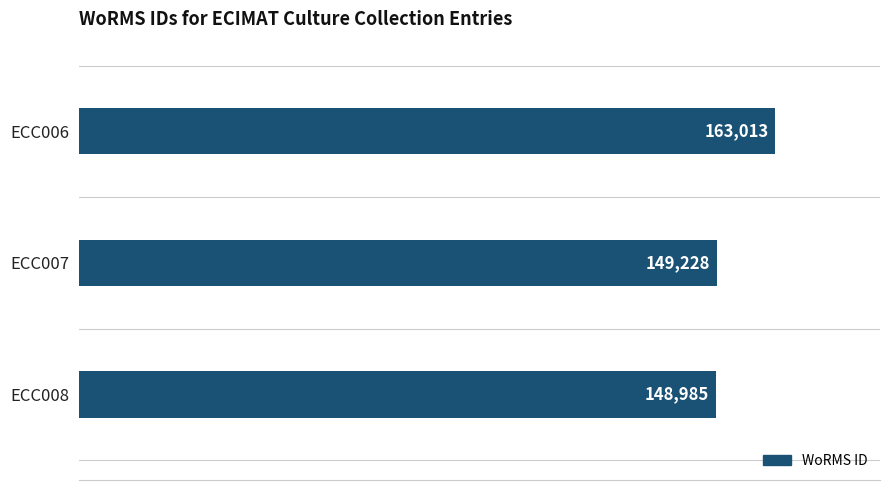

What is the value of the 1st bar from the top?

163013